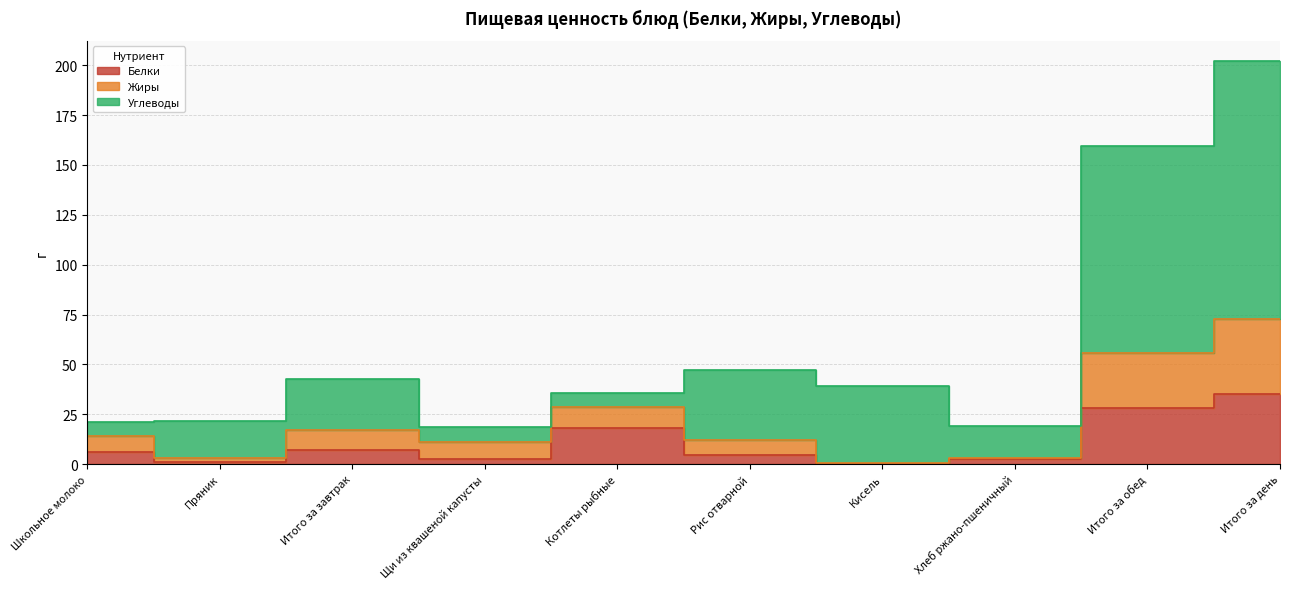

Where does the Белки series first go above 6?

Итого за завтрак